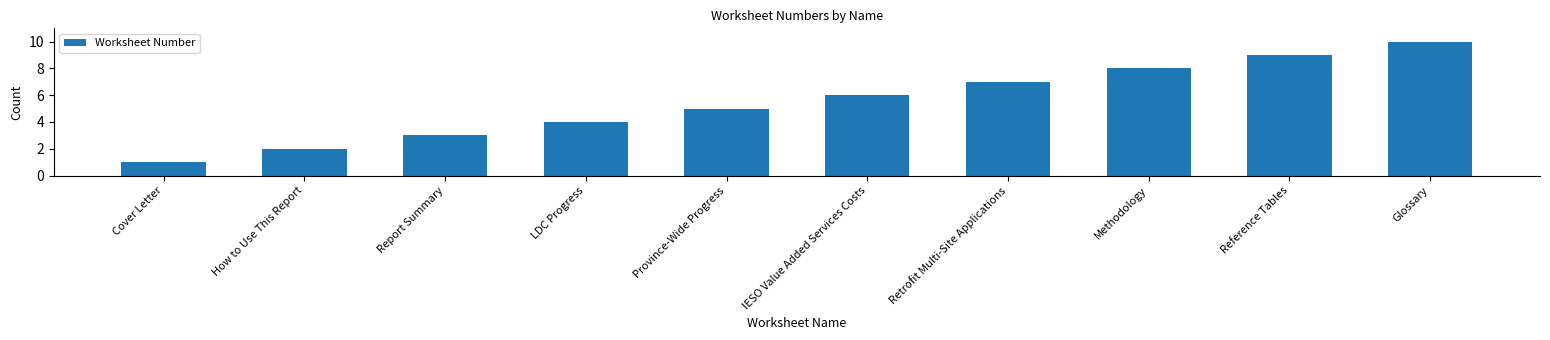

Are the bars horizontal?

No